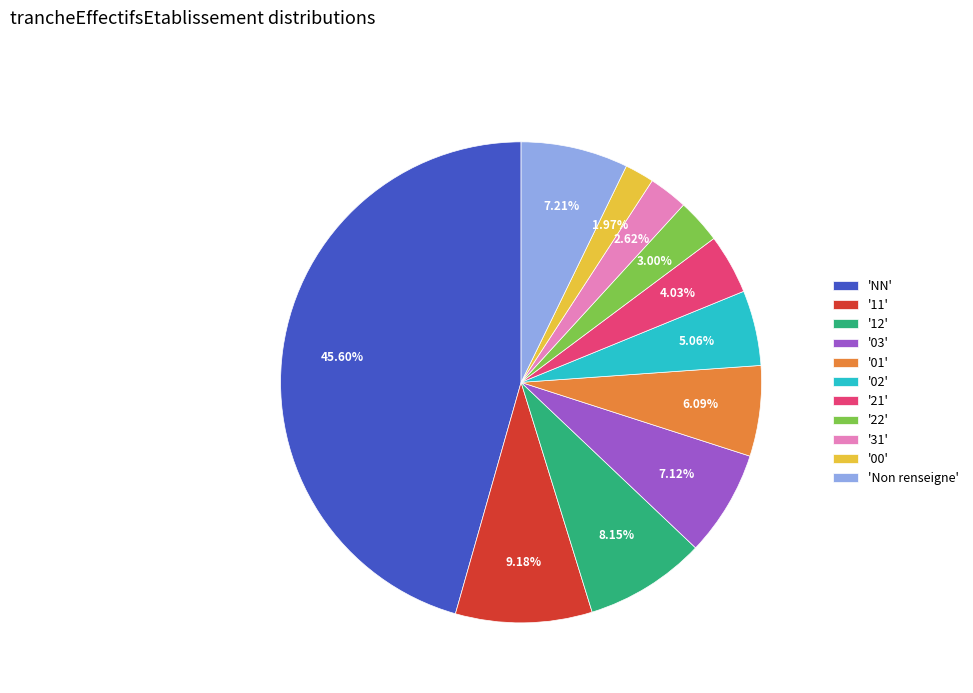

Which slice is the smallest?

'00'